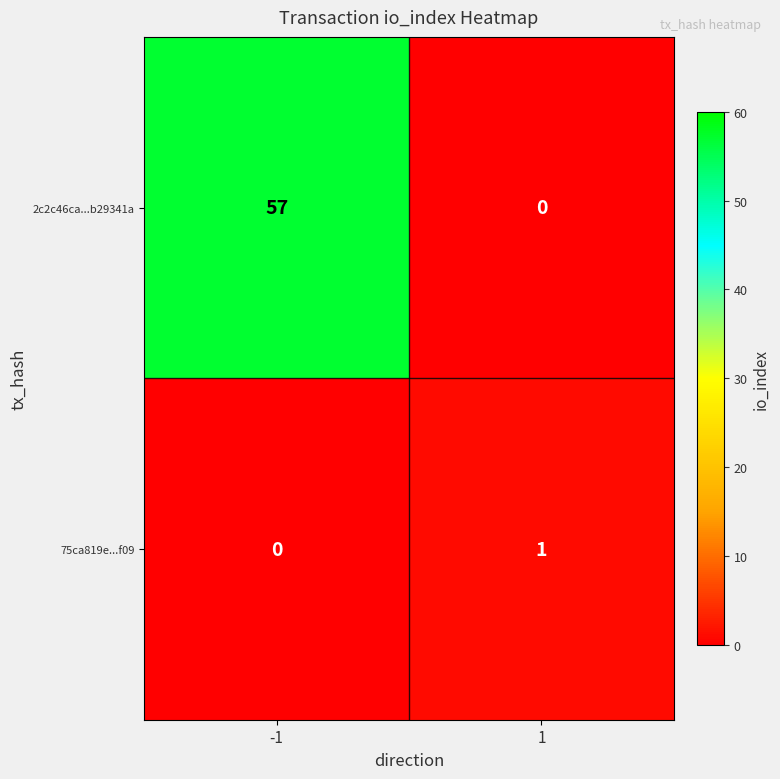

The 2c2c46ca...b29341a series shows 57 at -1. True or false?

True